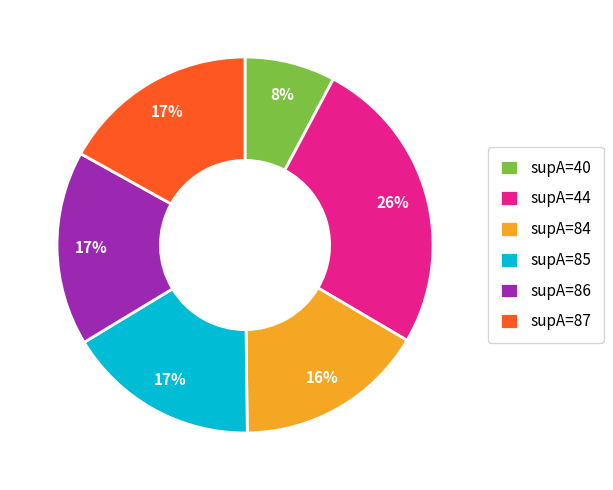

The supA=44 slice represents 13% of the pie. True or false?

False